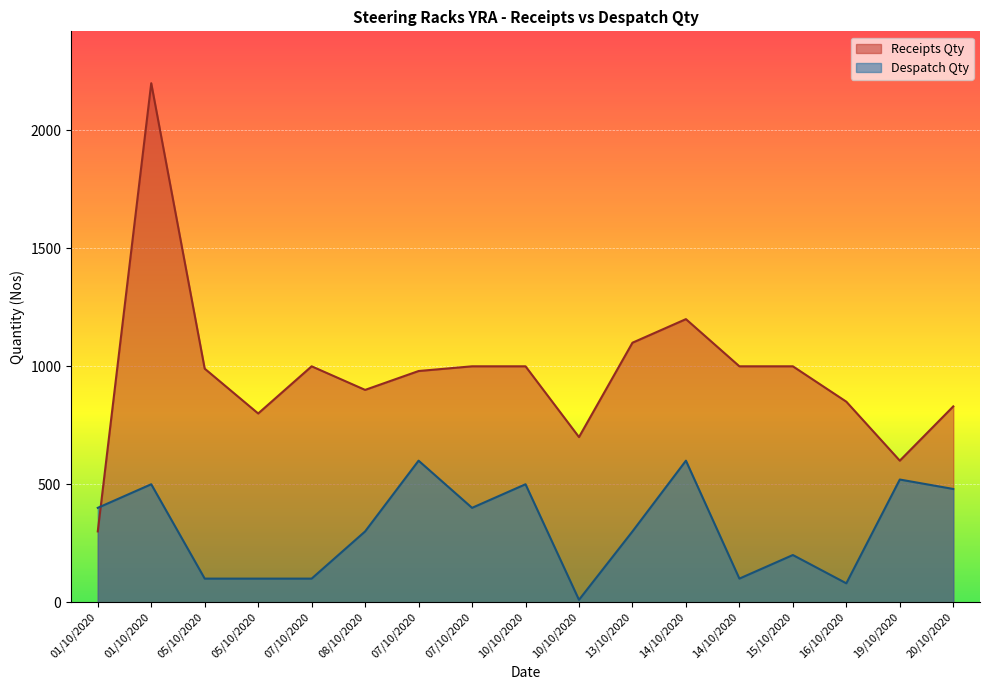

Between which two adjacent categories do Despatch Qty and Receipts Qty first intersect?

01/10/2020 and 01/10/2020